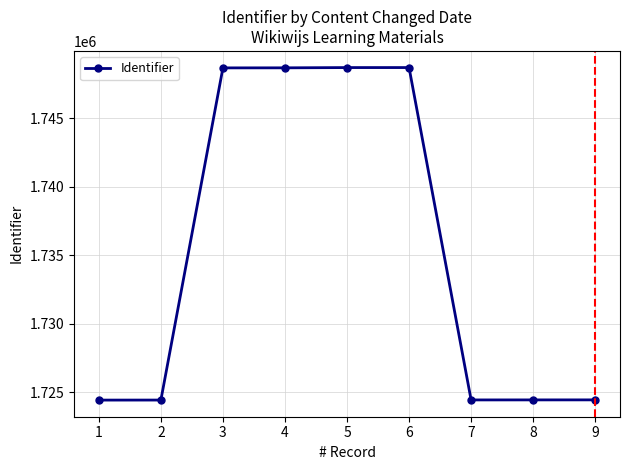

What is the greatest value displayed?

1748719